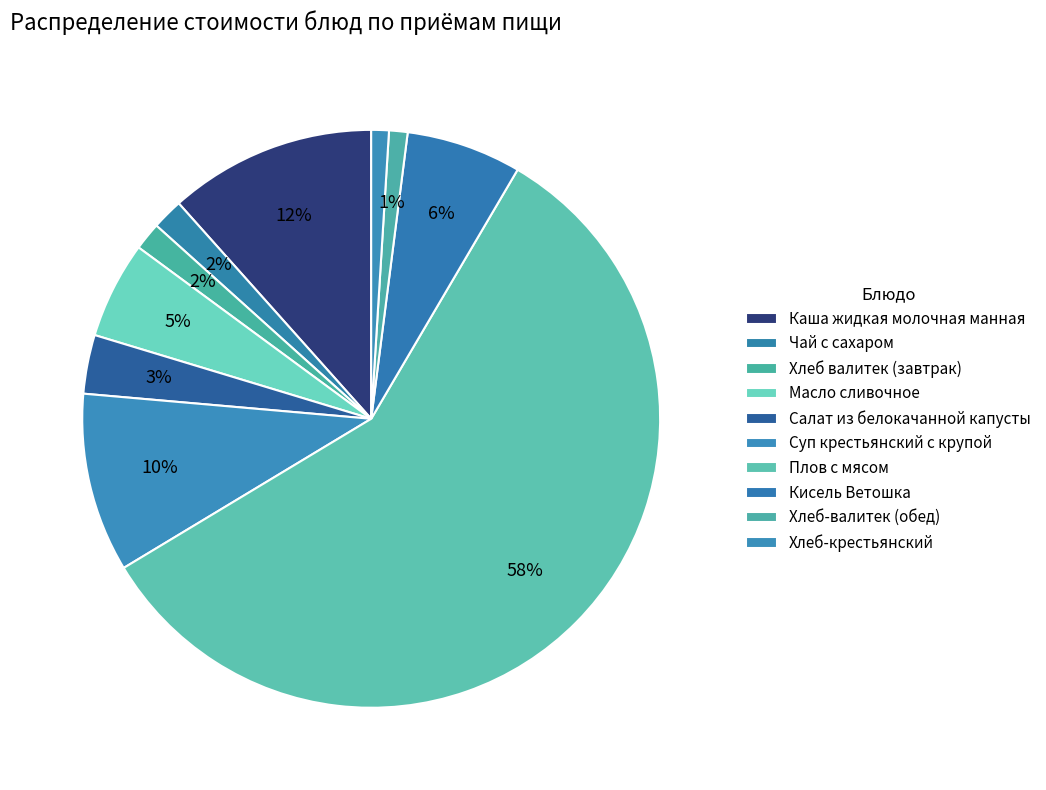

Which category has the smallest portion of the pie?

Хлеб-крестьянский